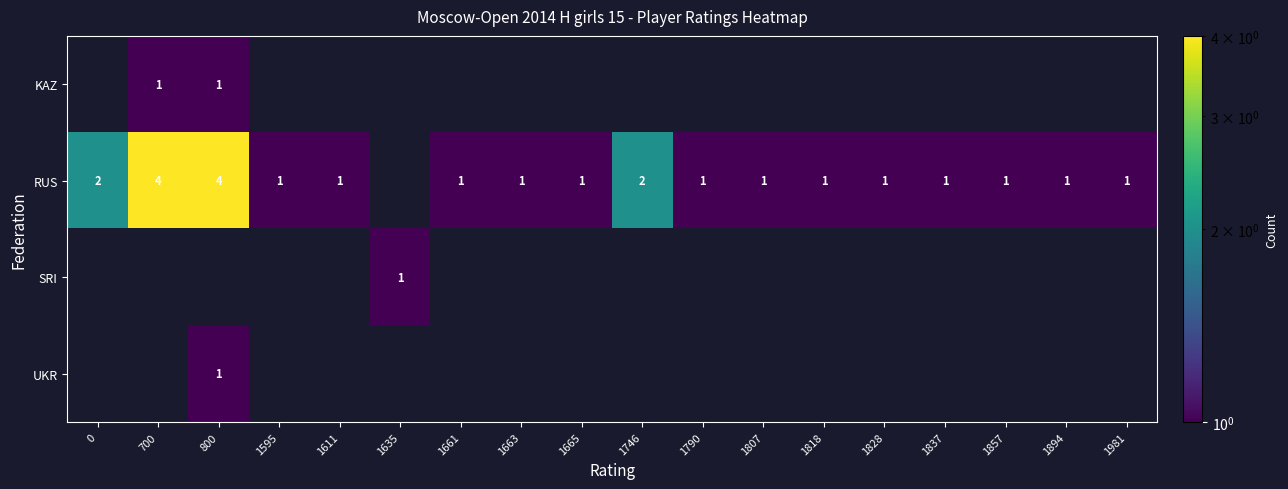

At which category is the sum across all series the highest?

800